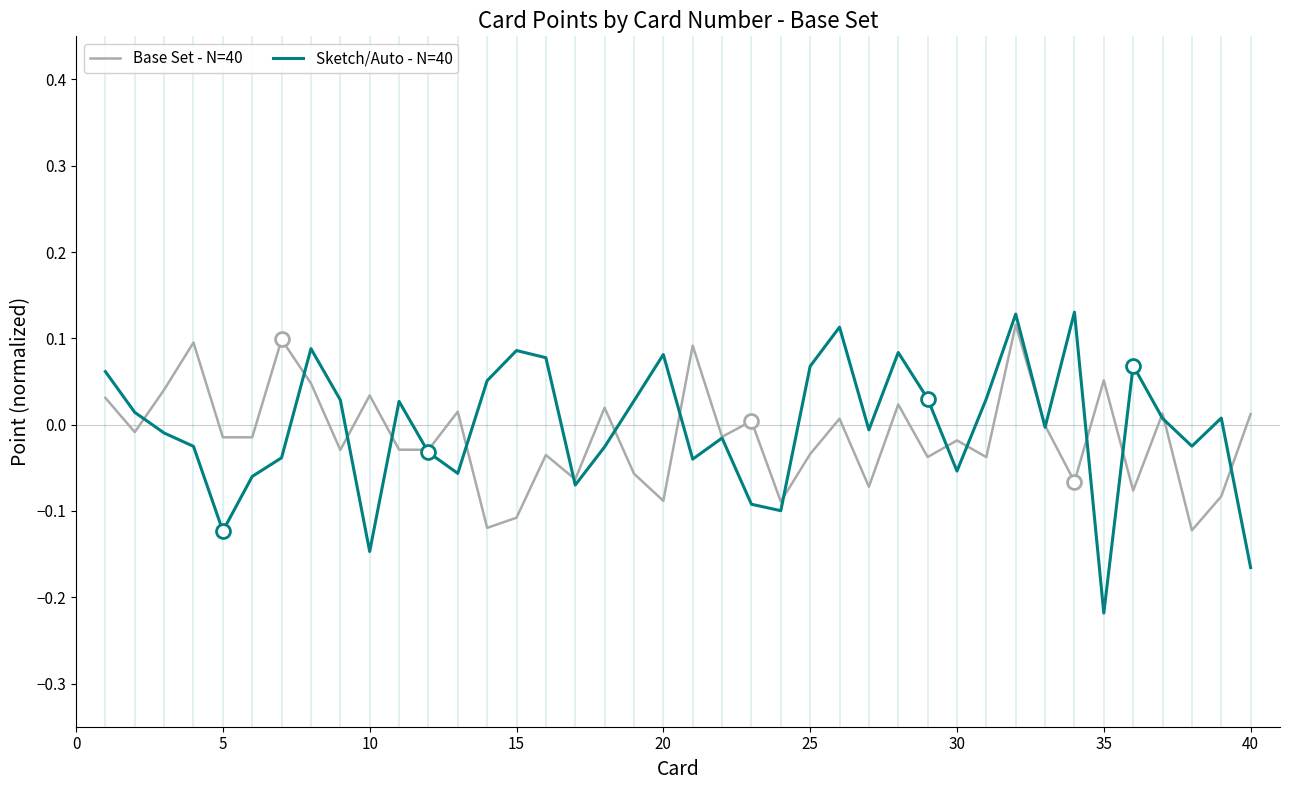

How many lines are shown in the chart?

2